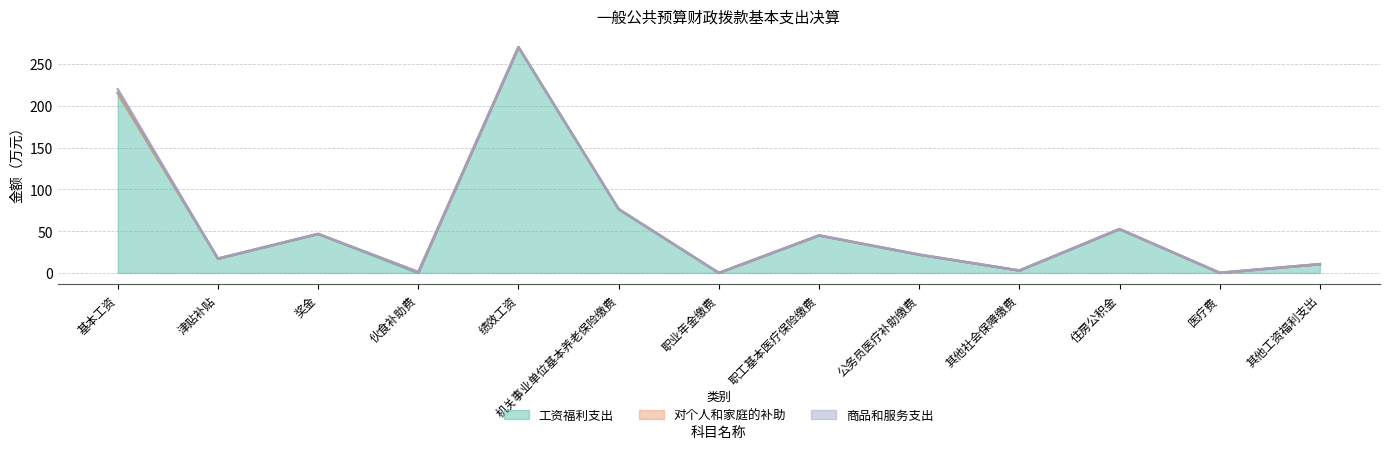

In 对个人和家庭的补助, how many points are higher than both neighbors (excluding endpoints)?

1